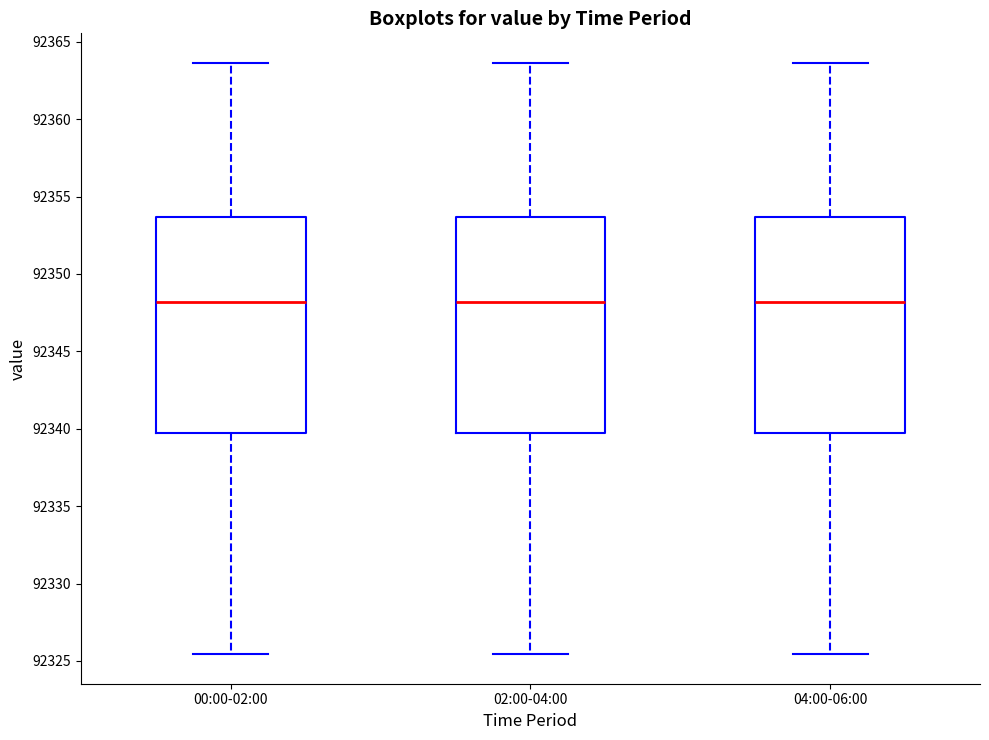

Reading left to right, read every box against the y-axis: the position of its median line, the range the box covers, and the ends of its whiskers. The values are not printed on the chart, so give them approximately, as read against the axis.

00:00-02:00: median 92348.0, box 92339.5 to 92353.5, whiskers 92325.5 to 92363.5
02:00-04:00: median 92348.0, box 92339.5 to 92353.5, whiskers 92325.5 to 92363.5
04:00-06:00: median 92348.0, box 92339.5 to 92353.5, whiskers 92325.5 to 92363.5